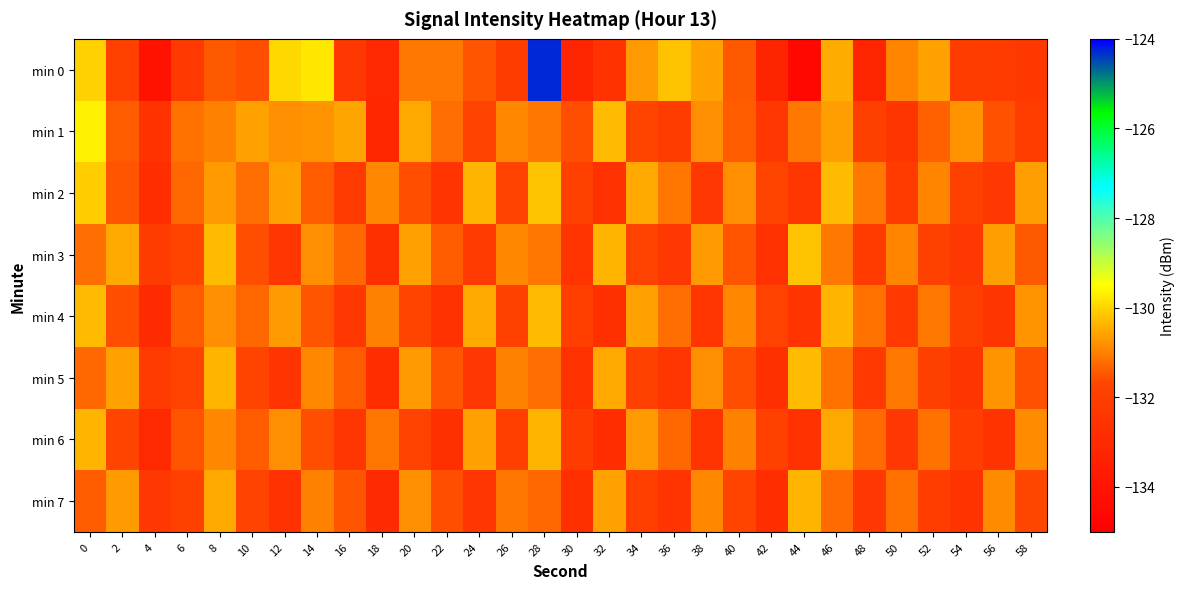

Between 58 and 56, which is larger?

56